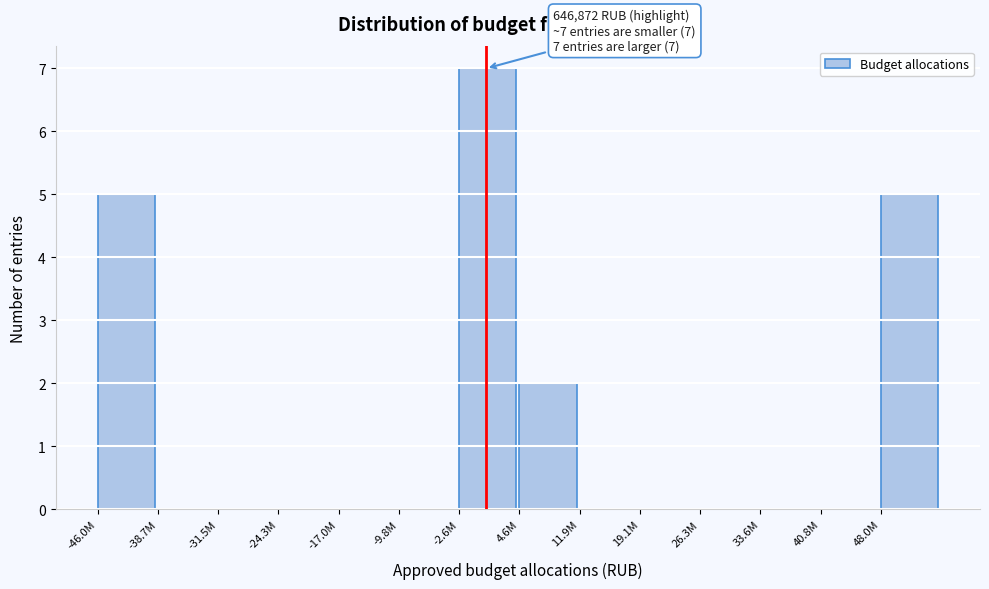

Reading left to right, what are all the values shown in this chart?

-46.0M=5	-38.7M=0	-31.5M=0	-24.3M=0	-17.0M=0	-9.8M=0	-2.6M=7	4.6M=2	11.9M=0	19.1M=0	26.3M=0	33.6M=0	40.8M=0	48.0M=5